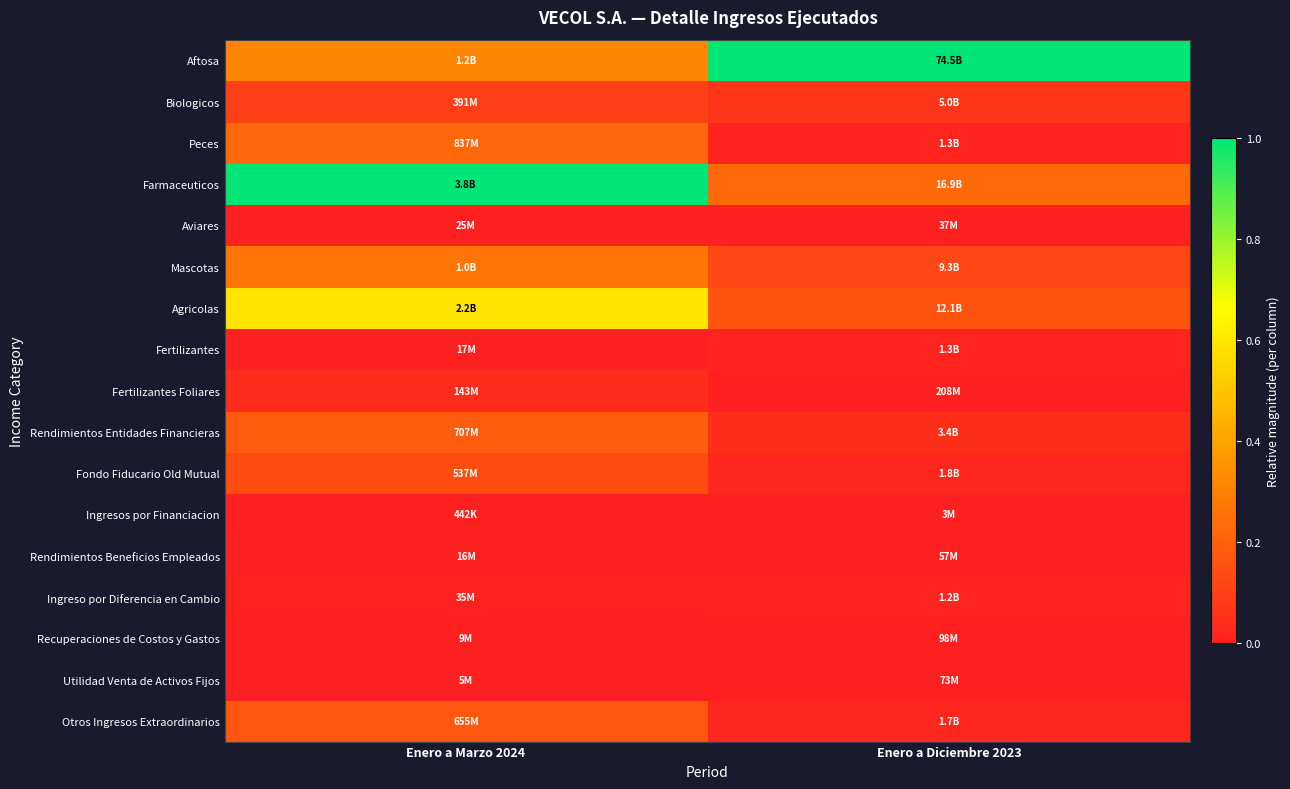

Reading left to right, list all the values displayed in this chart.

Aftosa: Enero a Marzo 2024=0.3	Enero a Diciembre 2023=1.0
Biologicos: Enero a Marzo 2024=0.1	Enero a Diciembre 2023=0.1
Peces: Enero a Marzo 2024=0.2	Enero a Diciembre 2023=0.0
Farmaceuticos: Enero a Marzo 2024=1.0	Enero a Diciembre 2023=0.2
Aviares: Enero a Marzo 2024=0.0	Enero a Diciembre 2023=0.0
Mascotas: Enero a Marzo 2024=0.3	Enero a Diciembre 2023=0.1
Agricolas: Enero a Marzo 2024=0.6	Enero a Diciembre 2023=0.2
Fertilizantes: Enero a Marzo 2024=0.0	Enero a Diciembre 2023=0.0
Fertilizantes Foliares: Enero a Marzo 2024=0.0	Enero a Diciembre 2023=0.0
Rendimientos Entidades Financieras: Enero a Marzo 2024=0.2	Enero a Diciembre 2023=0.0
Fondo Fiducario Old Mutual: Enero a Marzo 2024=0.1	Enero a Diciembre 2023=0.0
Ingresos por Financiacion: Enero a Marzo 2024=0.0	Enero a Diciembre 2023=0.0
Rendimientos Beneficios Empleados: Enero a Marzo 2024=0.0	Enero a Diciembre 2023=0.0
Ingreso por Diferencia en Cambio: Enero a Marzo 2024=0.0	Enero a Diciembre 2023=0.0
Recuperaciones de Costos y Gastos: Enero a Marzo 2024=0.0	Enero a Diciembre 2023=0.0
Utilidad Venta de Activos Fijos: Enero a Marzo 2024=0.0	Enero a Diciembre 2023=0.0
Otros Ingresos Extraordinarios: Enero a Marzo 2024=0.2	Enero a Diciembre 2023=0.0